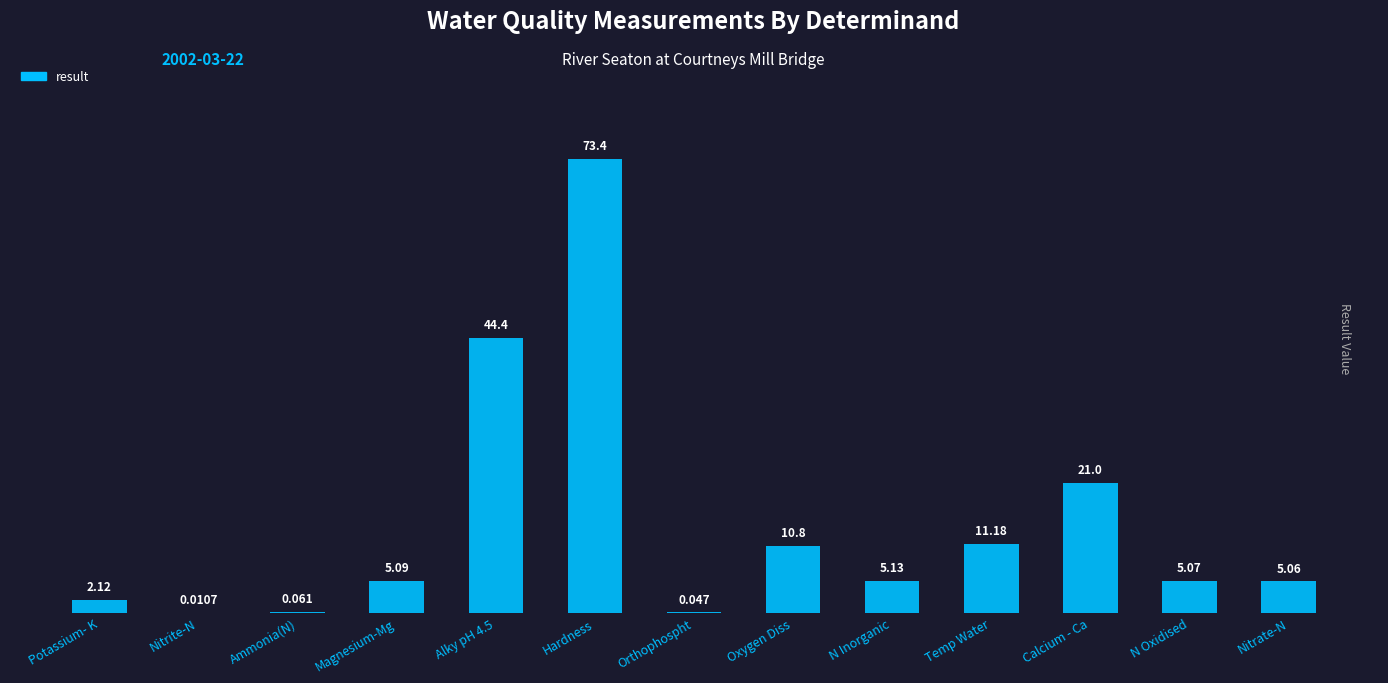

At which category does the chart reach its peak across all series?

Hardness